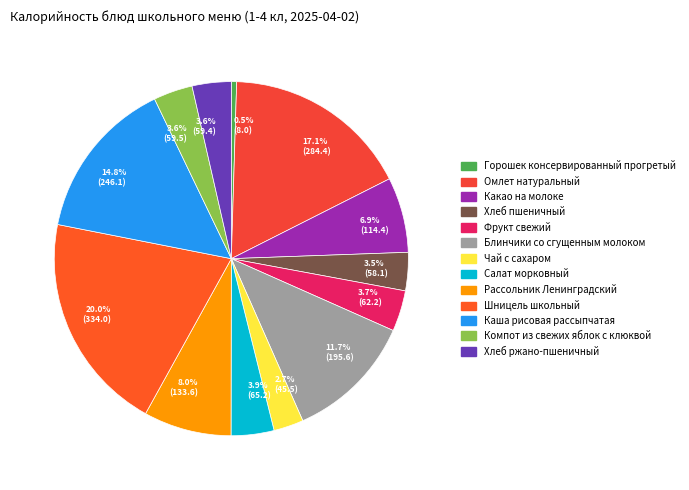

How many segments does this pie chart have?

13